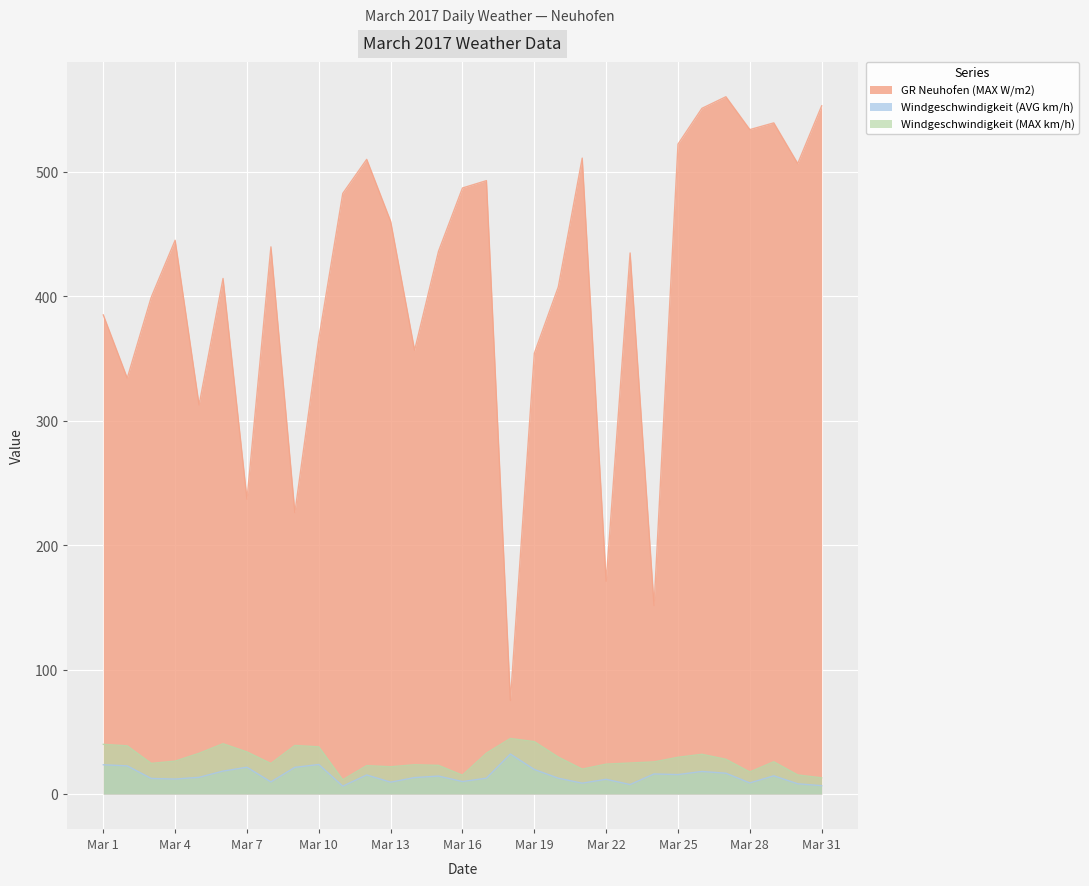

Which series has the widest spread of values?

GR Neuhofen (MAX W/m2)